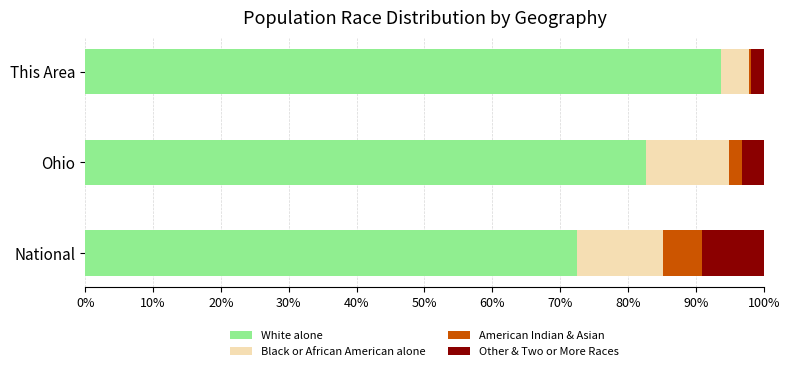

What is the sum of all White alone values?

249.0